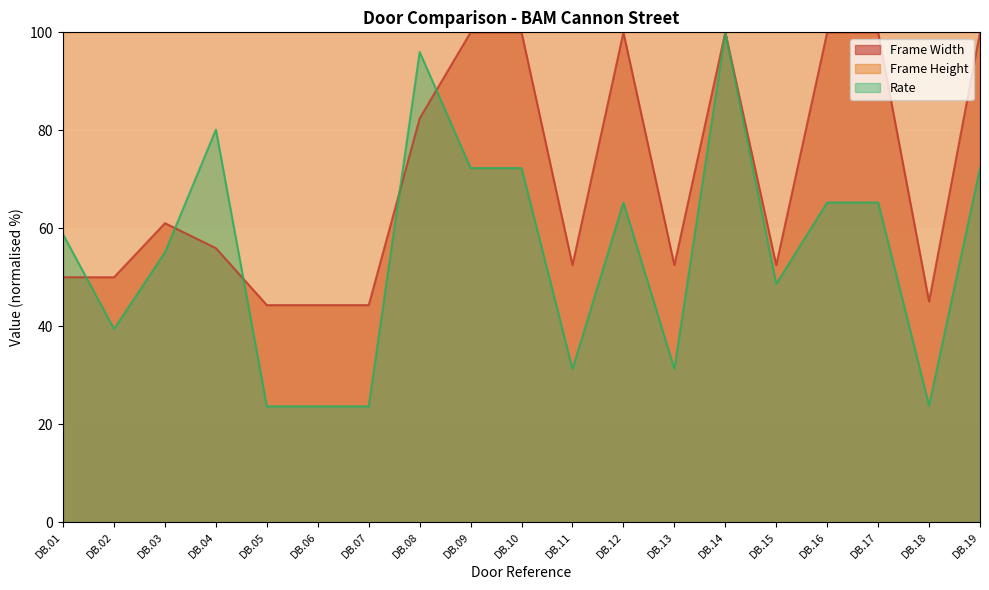

True or false: Rate and Frame Width intersect in this chart.

True